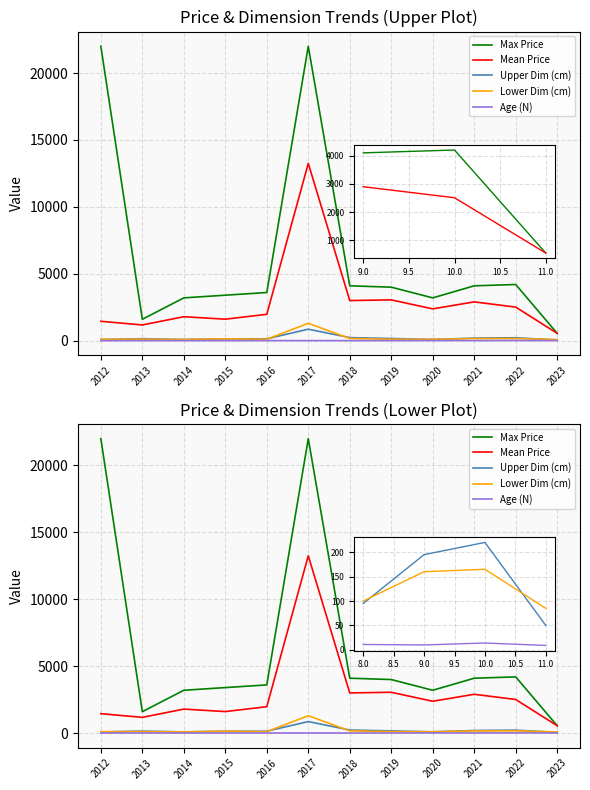

At which label does Lower Dim (cm) reach its peak?

2017